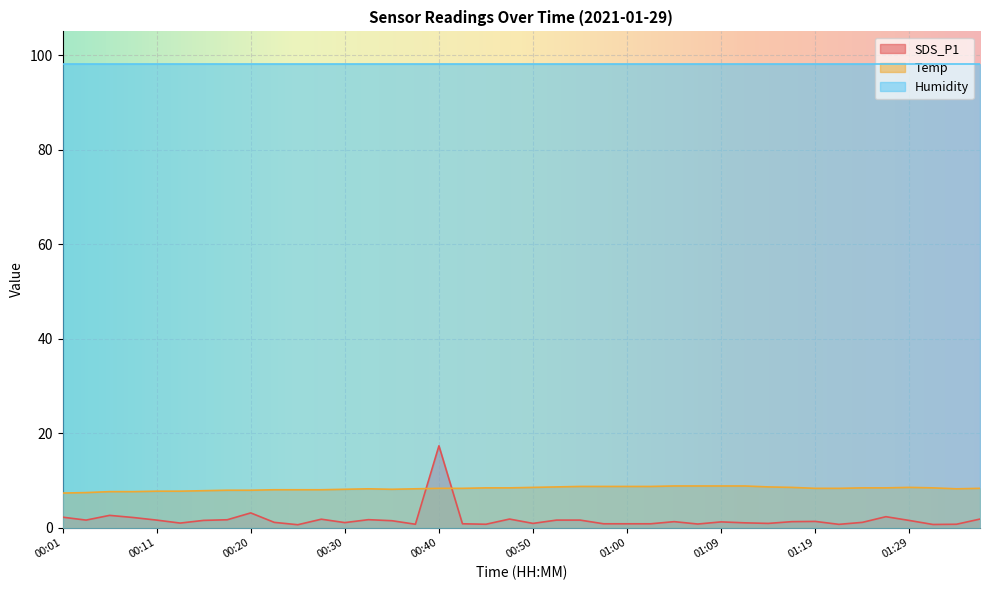

At how many categories does at least one series exceed 1?

40